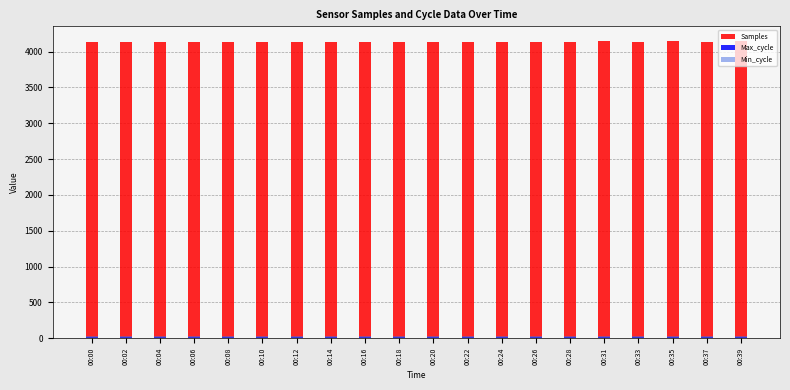

What are all the series names shown in the legend?

Samples, Max_cycle, Min_cycle